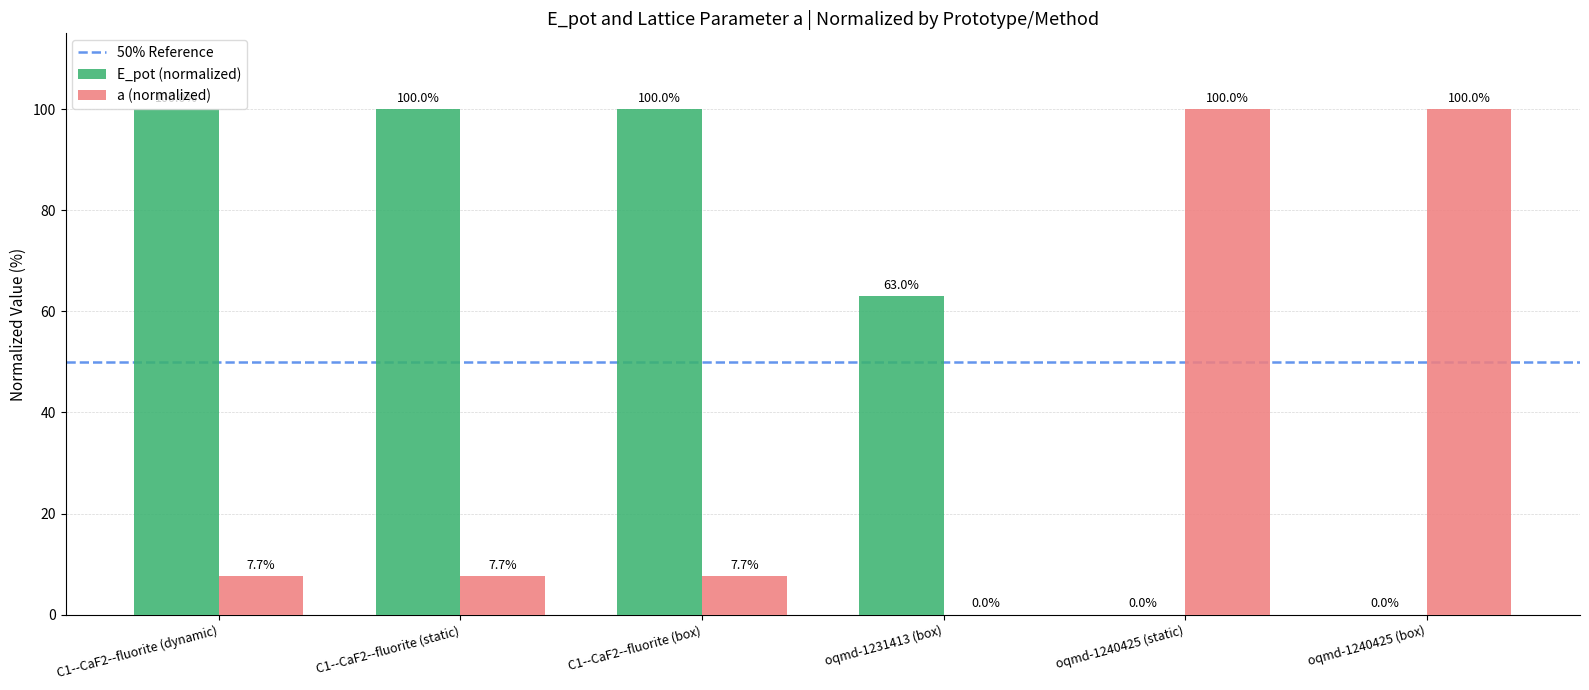

Which series changed the most between oqmd-1231413 (box) and oqmd-1240425 (box)?

a (normalized)